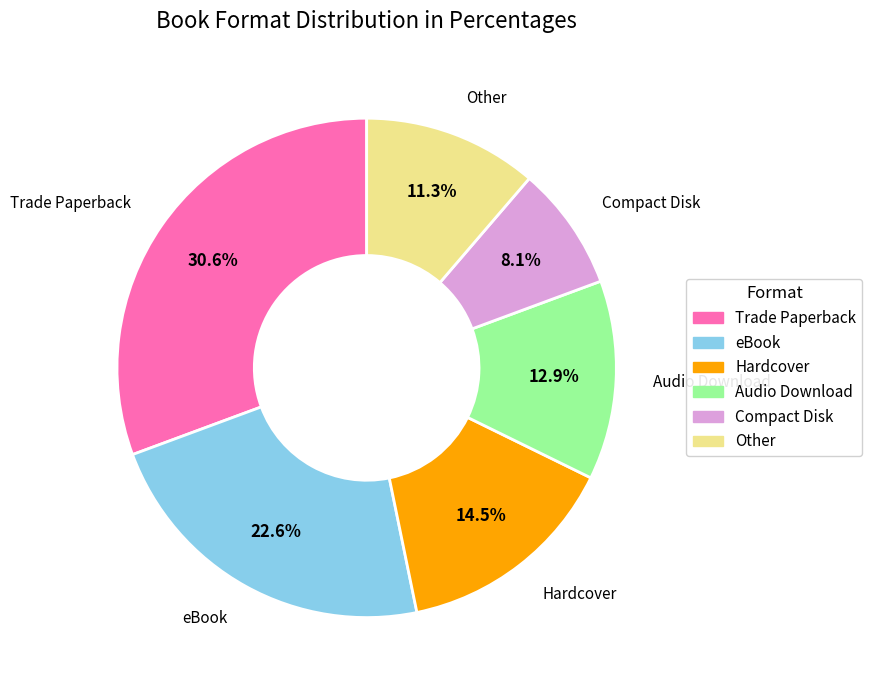

Which category has the smallest portion of the pie?

Compact Disk